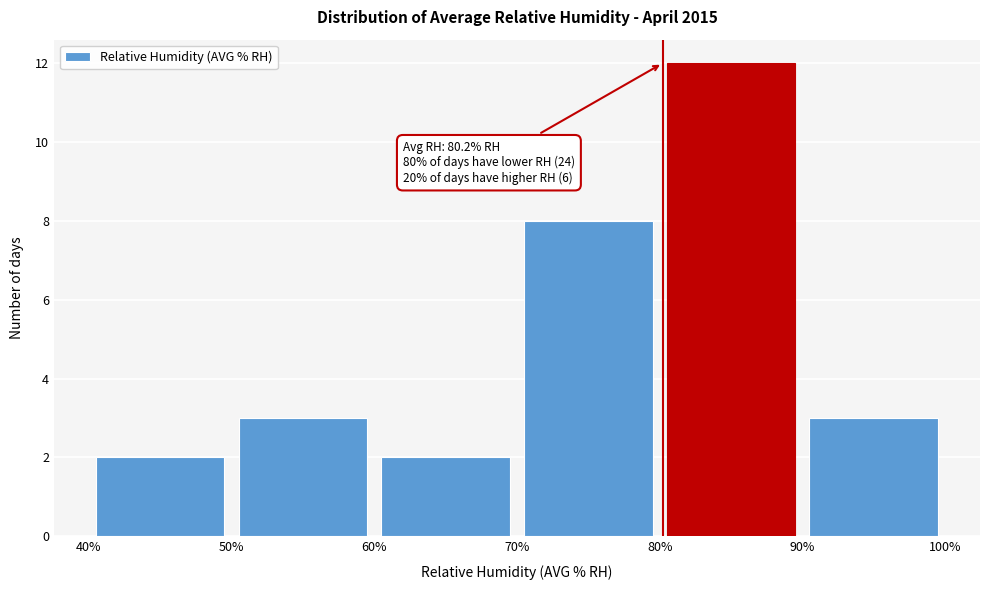

Which range on the x-axis has the tallest bar?

80% to 90%